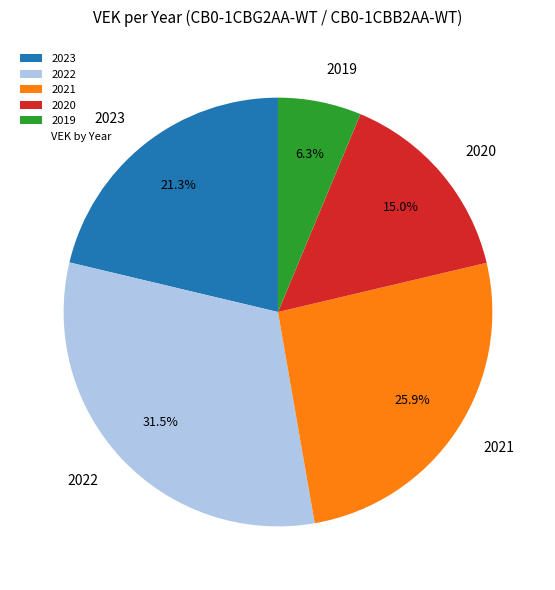

How much of the chart is everything except 2020?

85.0%